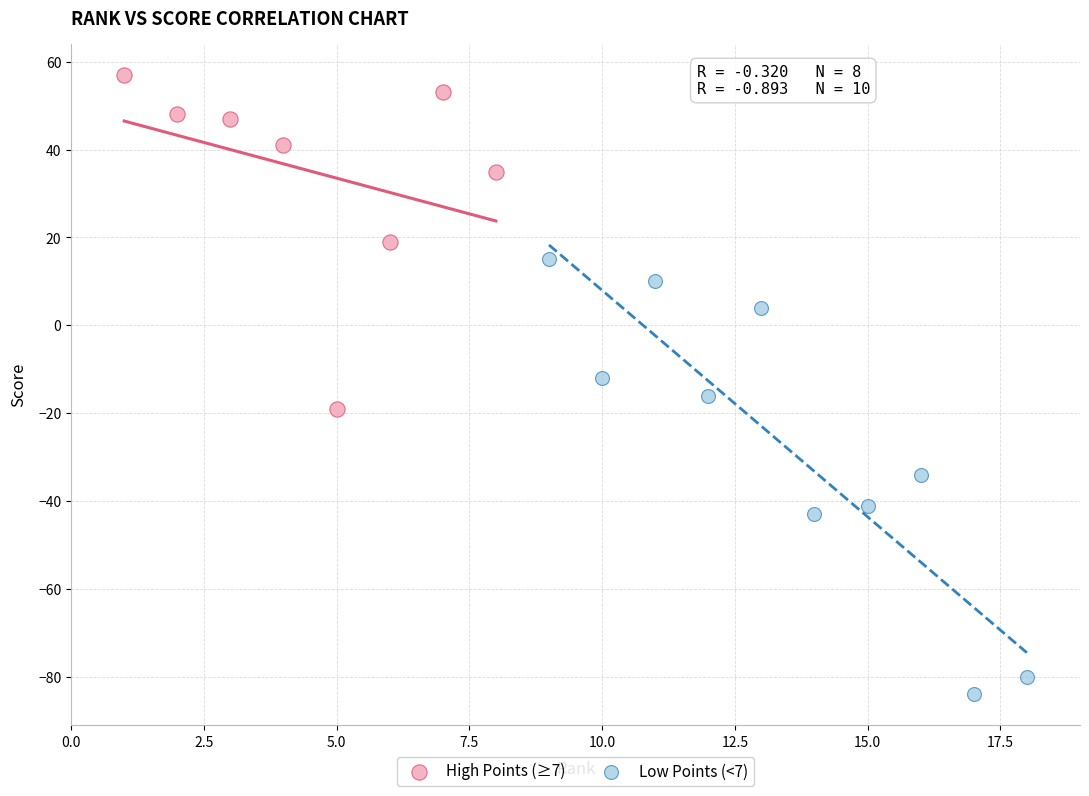

Which series has the widest spread of Y values?

Low Points (<7)